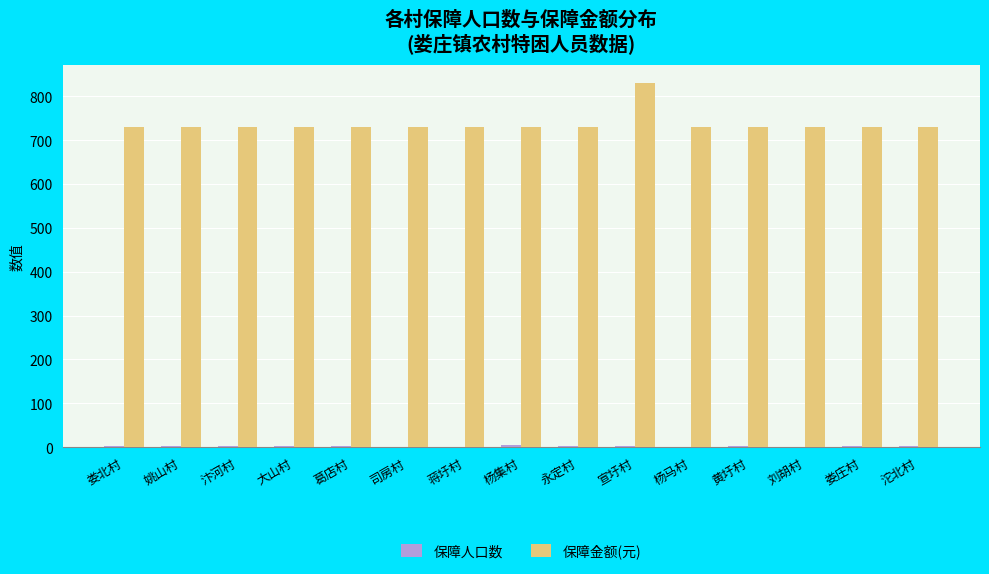

Which series has the largest total across all categories?

保障金额(元)